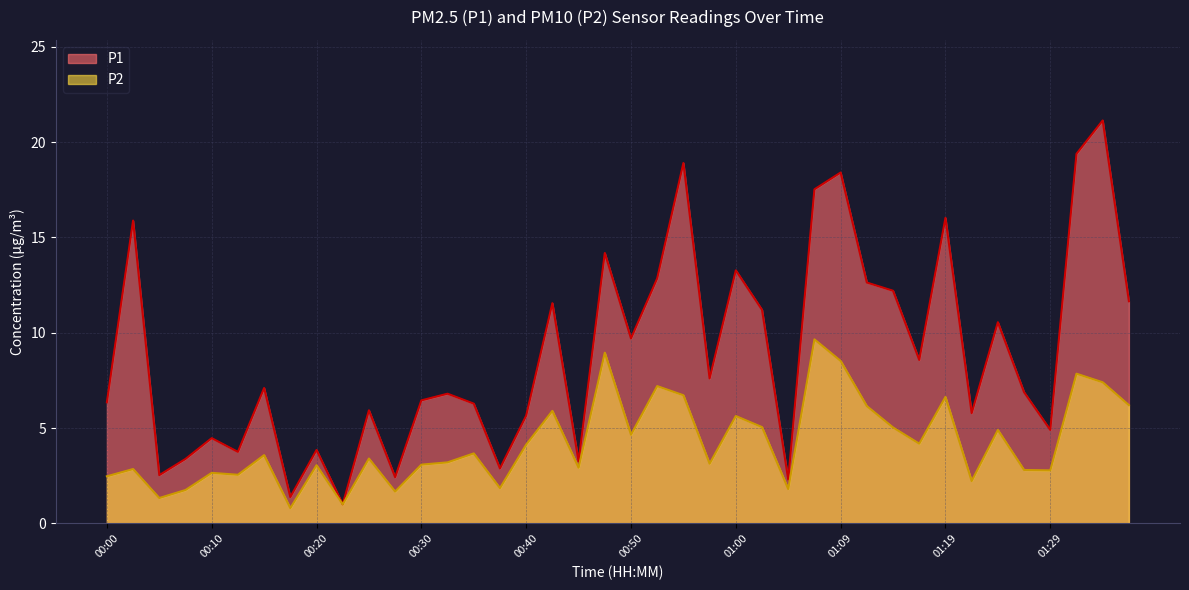

What position from the right is 00:45?

22